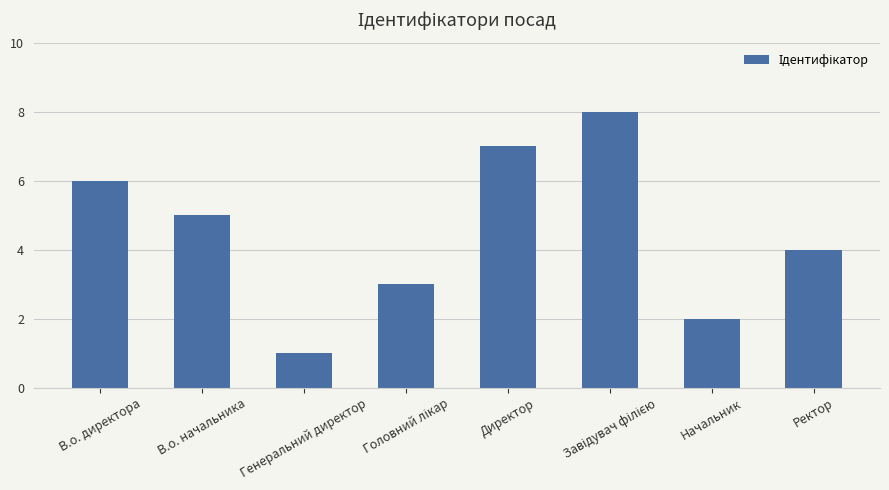

What is the label of the 2nd bar from the left?

В.о. начальника